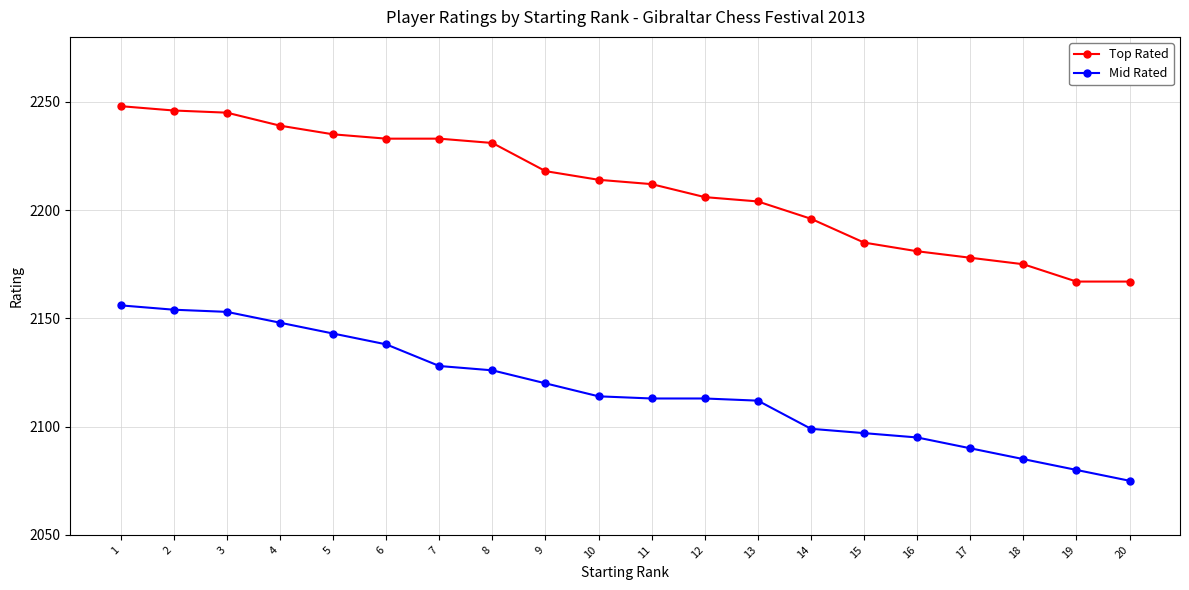

Reading left to right, list all the values displayed in this chart.

Top Rated: 2248	2246	2245	2239	2235	2233	2233	2231	2218	2214	2212	2206	2204	2196	2185	2181	2178	2175	2167	2167
Mid Rated: 2156	2154	2153	2148	2143	2138	2128	2126	2120	2114	2113	2113	2112	2099	2097	2095	2090	2085	2080	2075